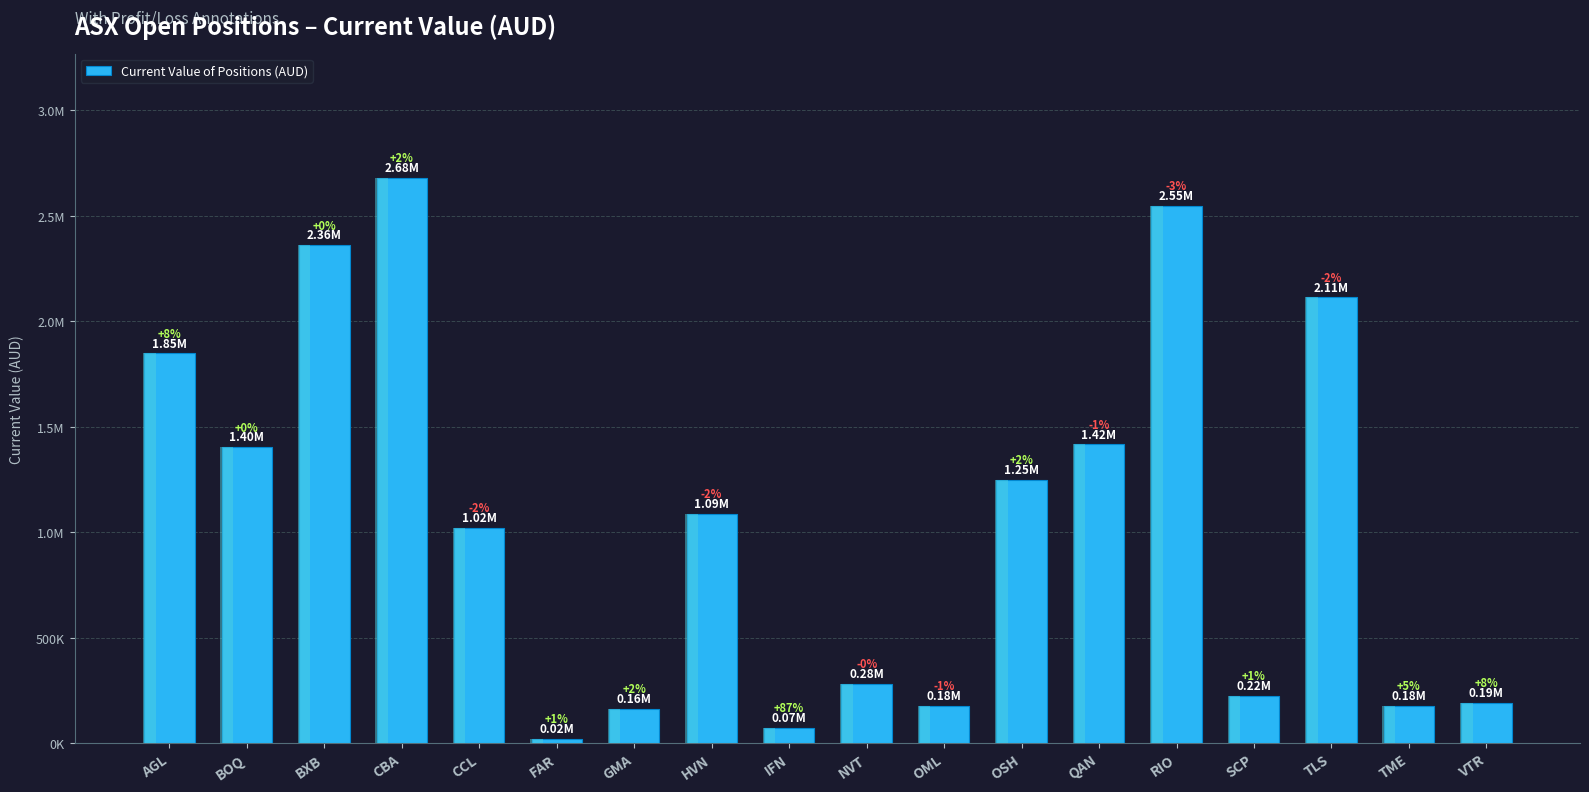

Which category has the highest value across all series?

CBA